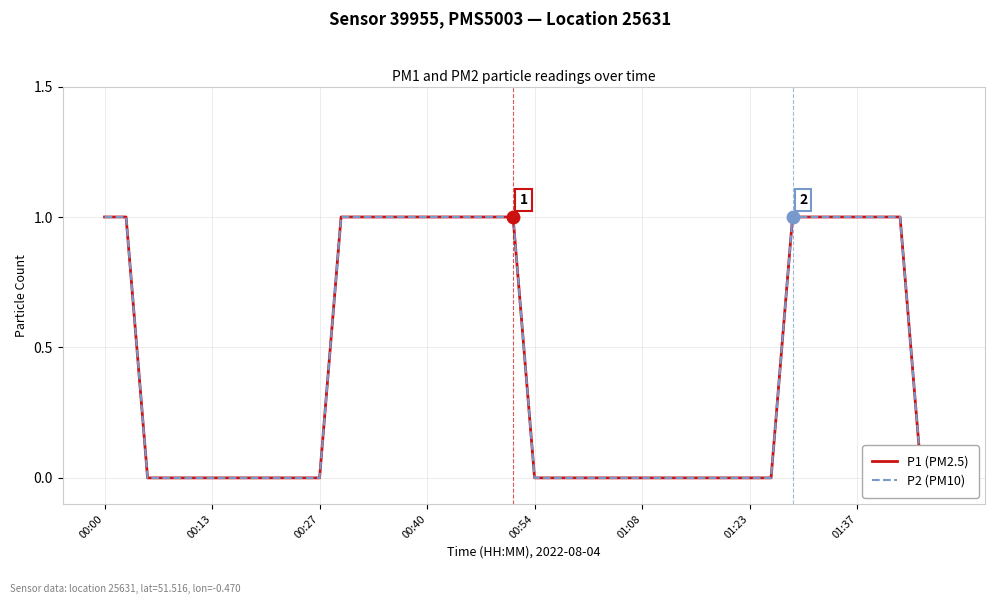

The P2 (PM10) series shows 0 at 00:54. True or false?

True